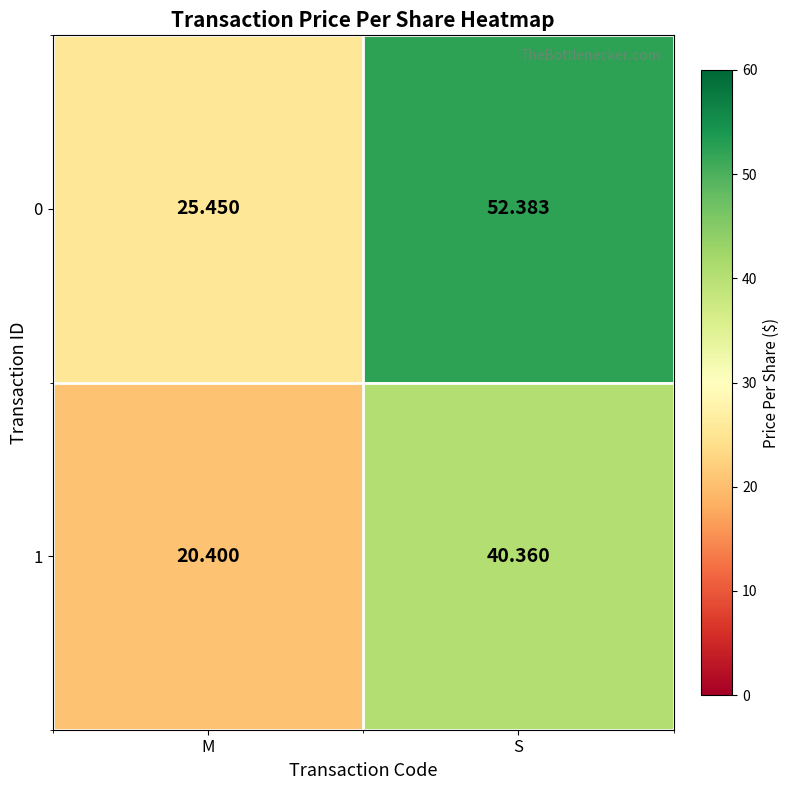

At which label does 0 first exceed 52?

S